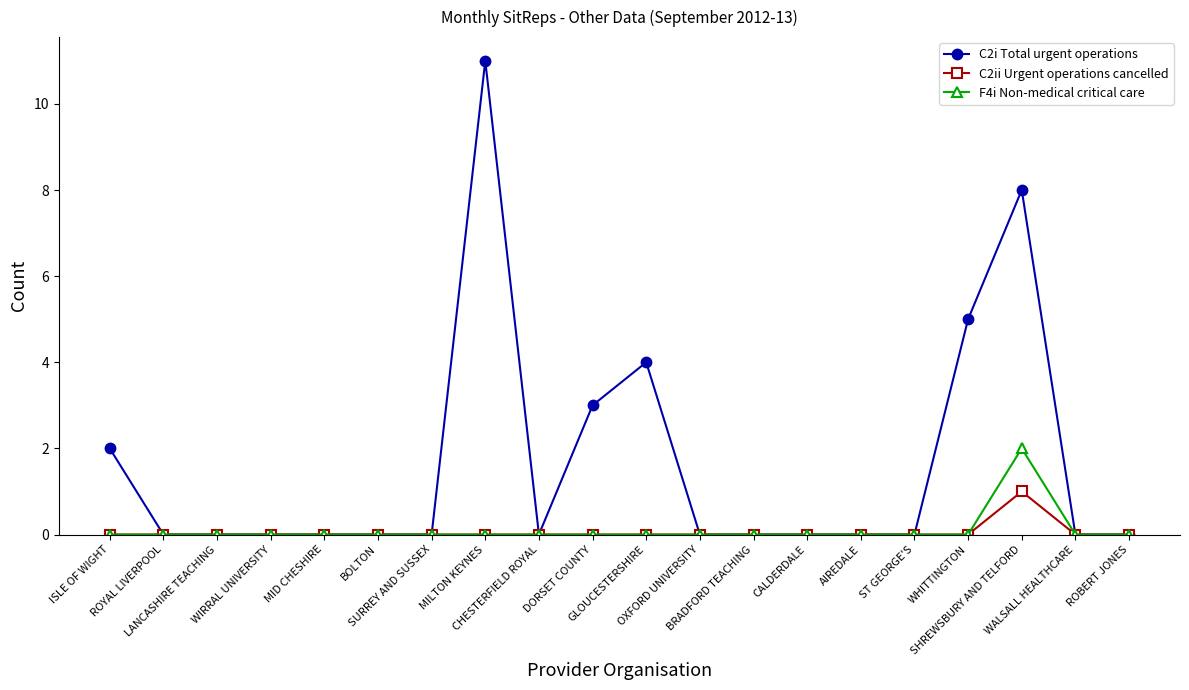

Does the chart have visible grid lines?

No